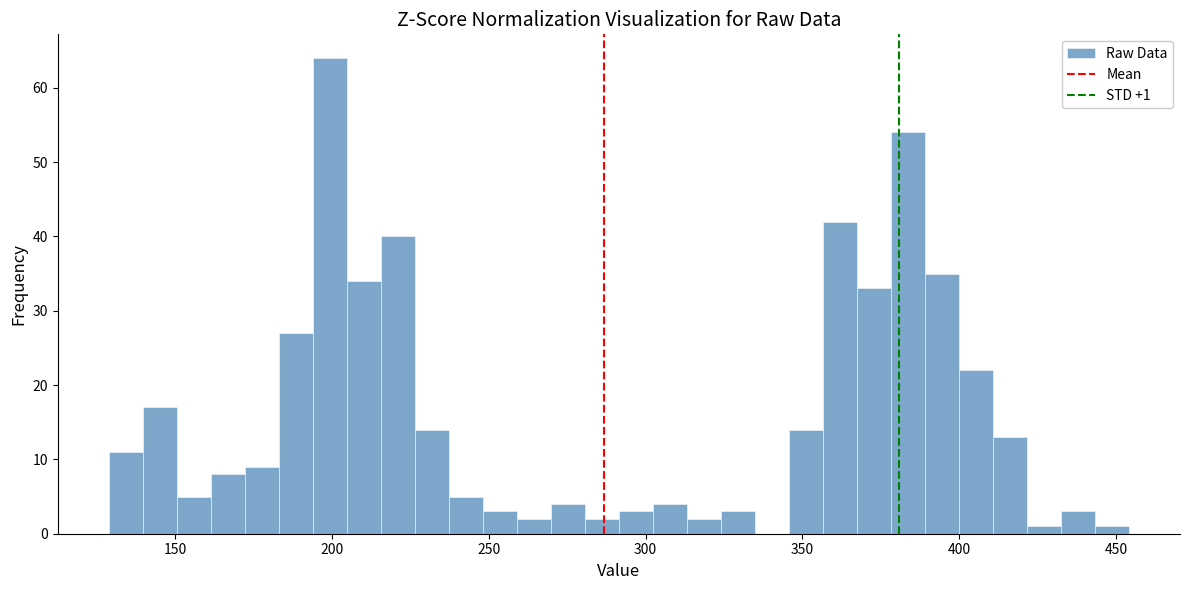

Read against the x-axis, roughly where is the centre of the tallest bar?

200